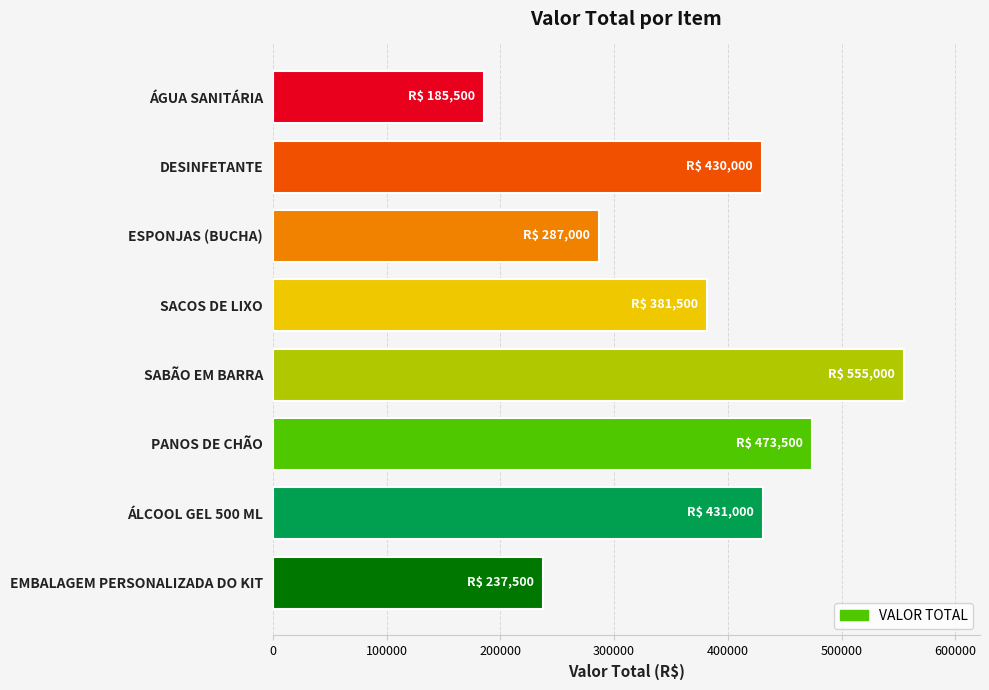

What is the difference between the second highest and minimum values?

288000